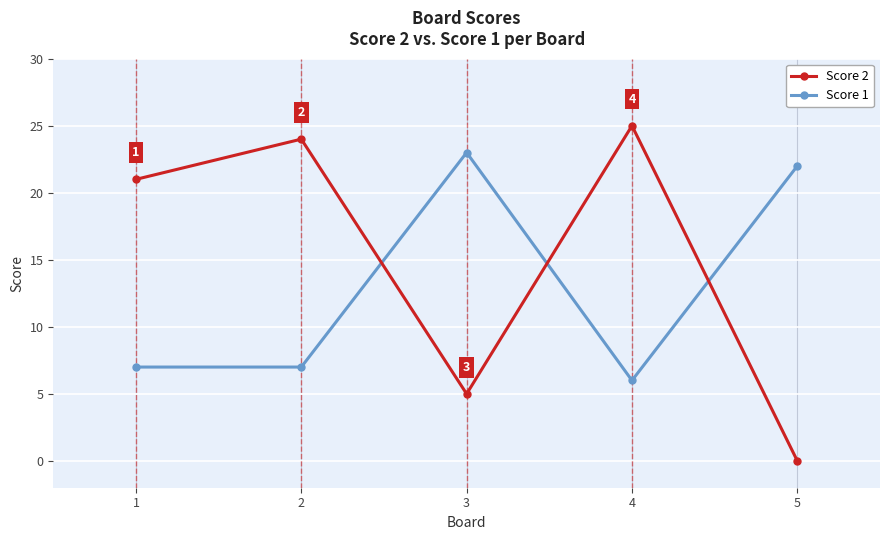

True or false: Score 2 has a value of 36 at 4.

False